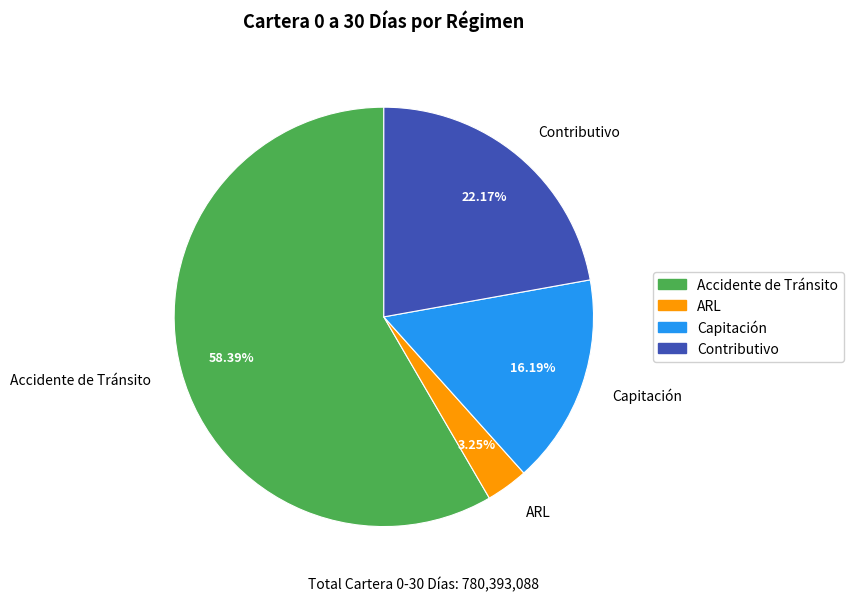

Combined, what portion of the pie is ARL and Contributivo?

25.4%